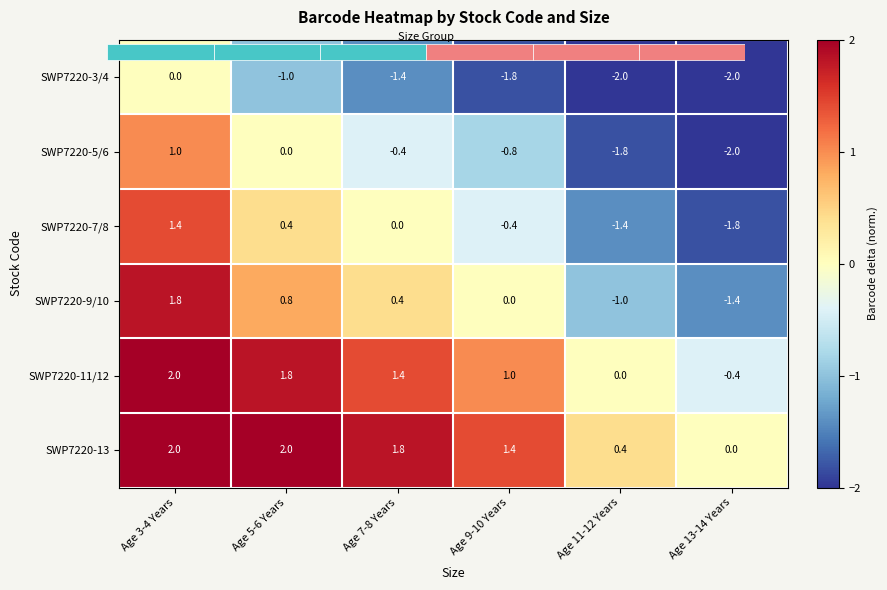

List the labels in order of SWP7220-13 value, smallest first.

Age 13-14 Years, Age 11-12 Years, Age 9-10 Years, Age 7-8 Years, Age 3-4 Years, Age 5-6 Years